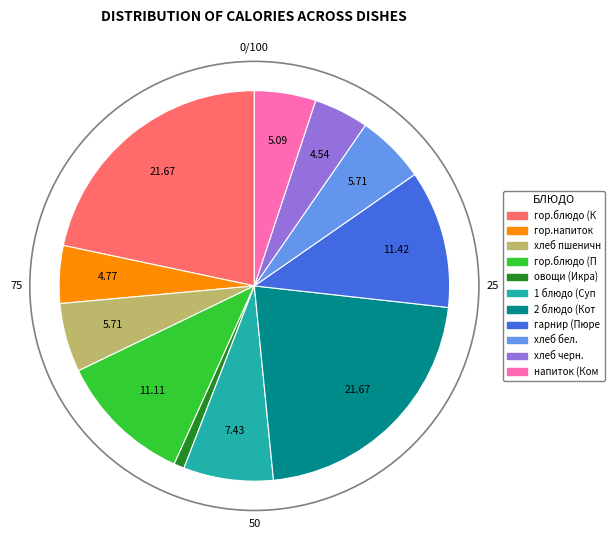

How many segments does this pie chart have?

11